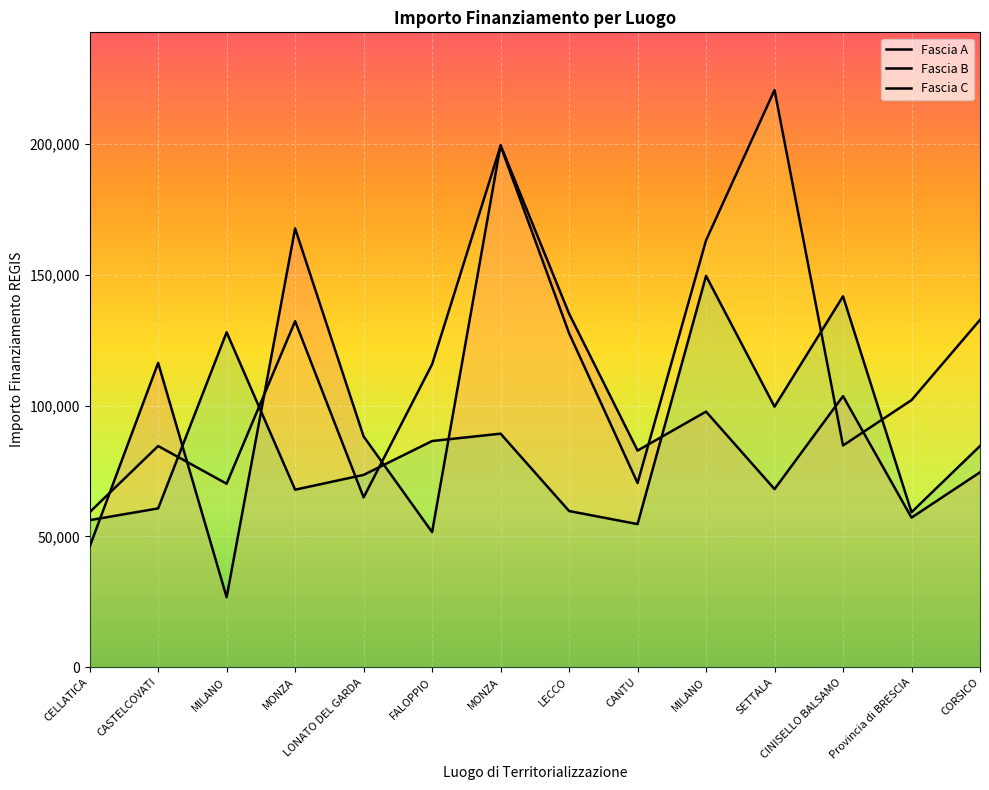

What is the approximate value of Fascia B at LECCO?

127674.8